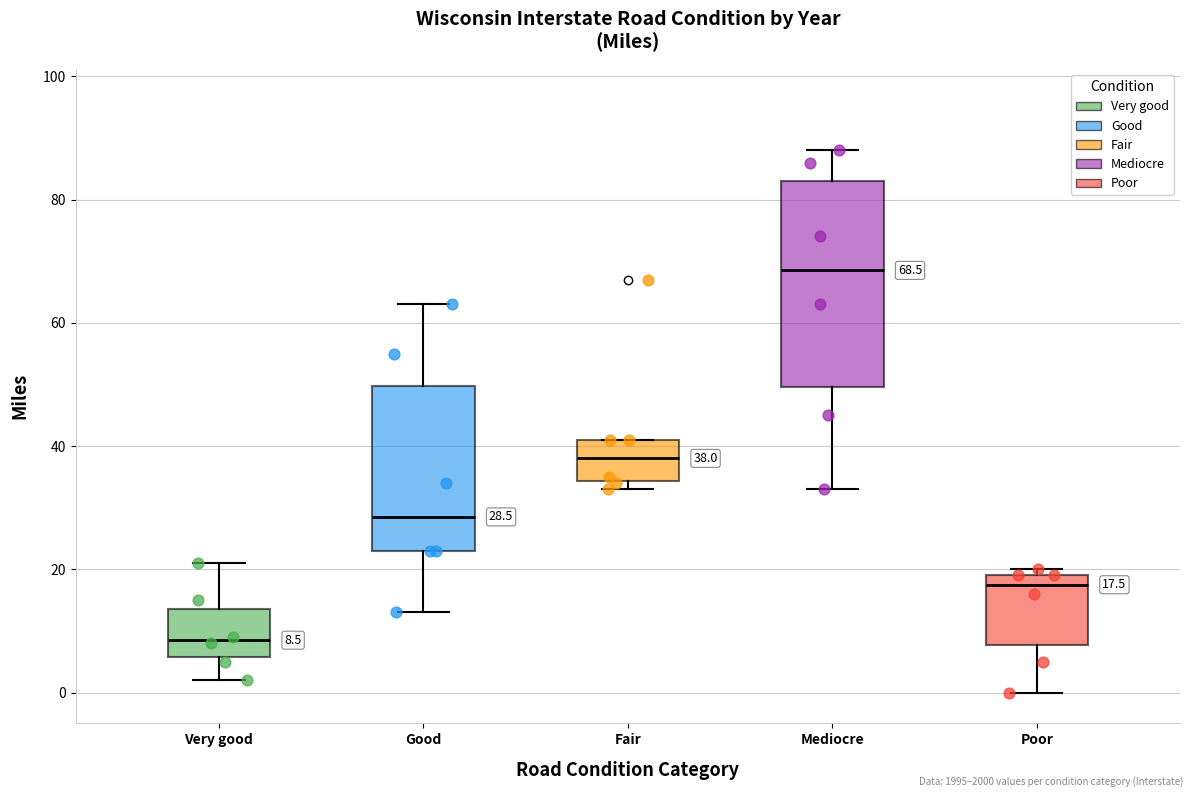

Comparing the boxes themselves (not the whiskers), which one is the tallest?

Mediocre